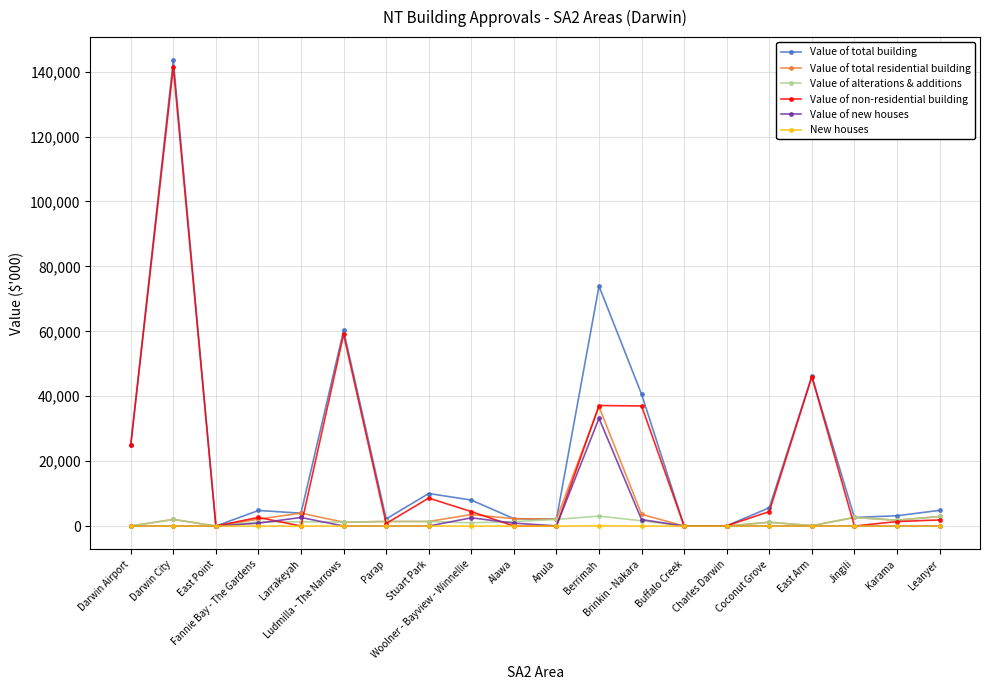

In Value of new houses, how many points are higher than both neighbors (excluding endpoints)?

3